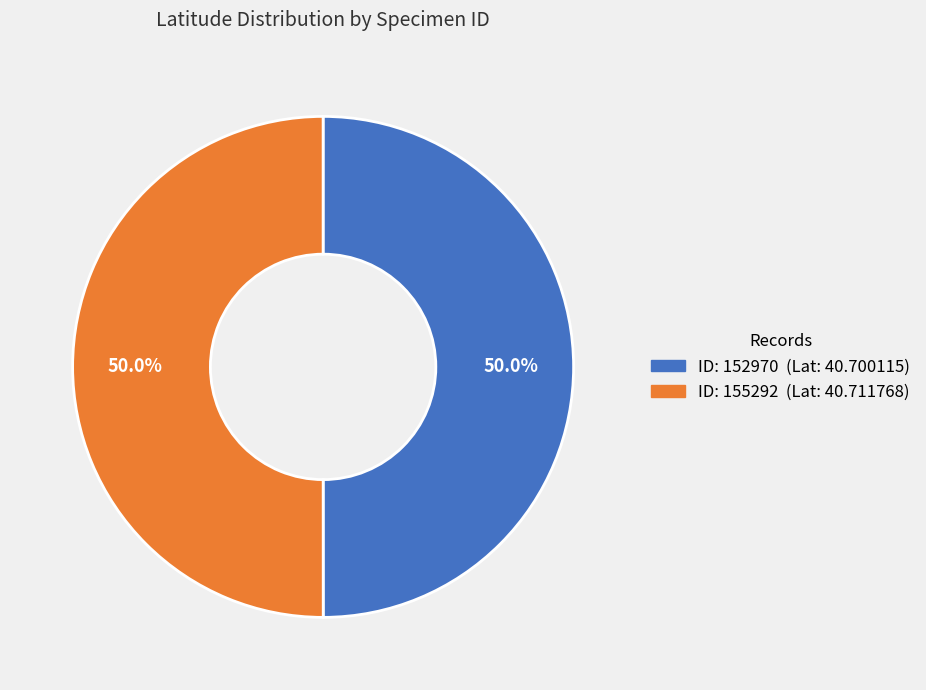

How many segments does this pie chart have?

2